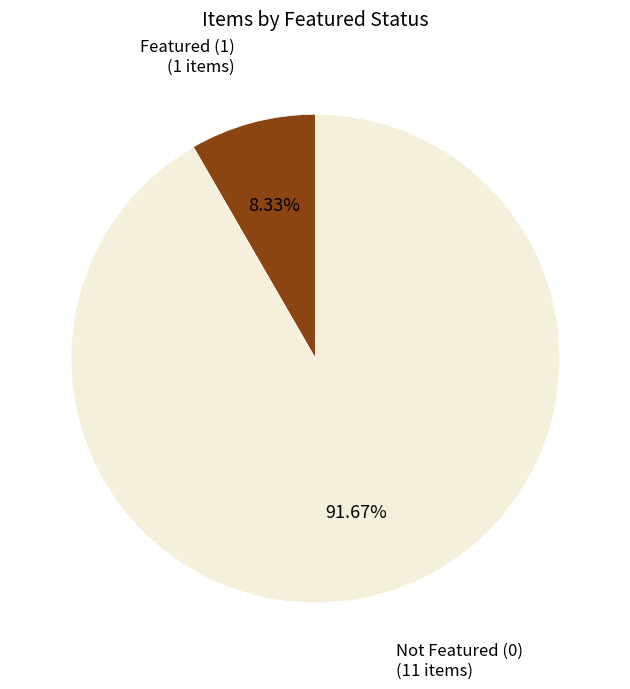

What is the ratio of the value at Not Featured (0) (11 items) to the value at Featured (1) (1 items)?

11.0